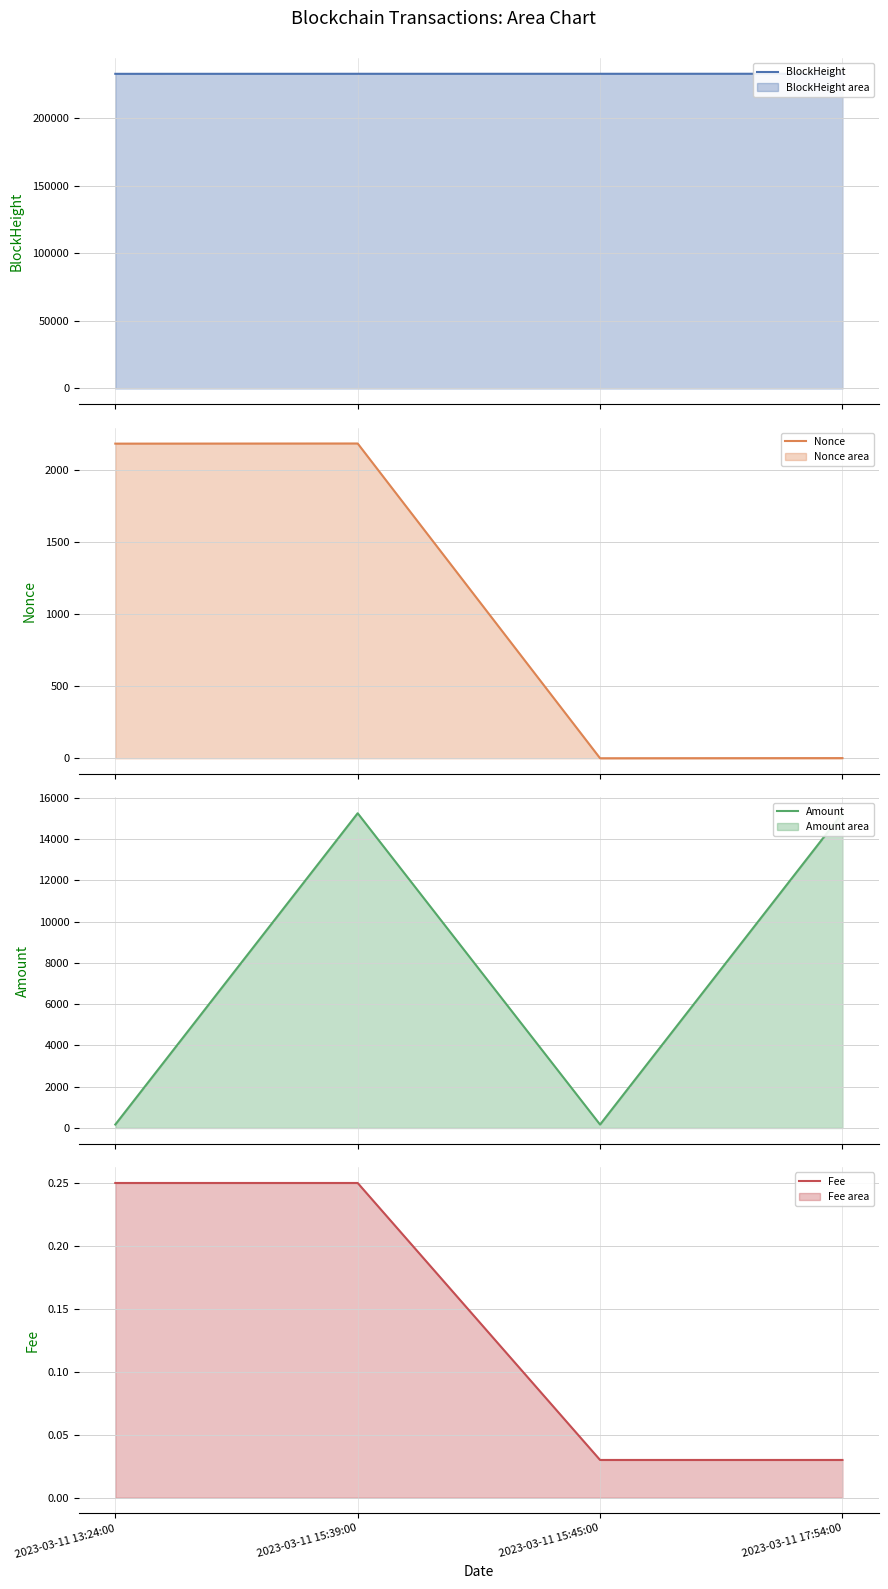

Rank the series by their maximum value, from highest to lowest.

BlockHeight, Amount, Nonce, Fee